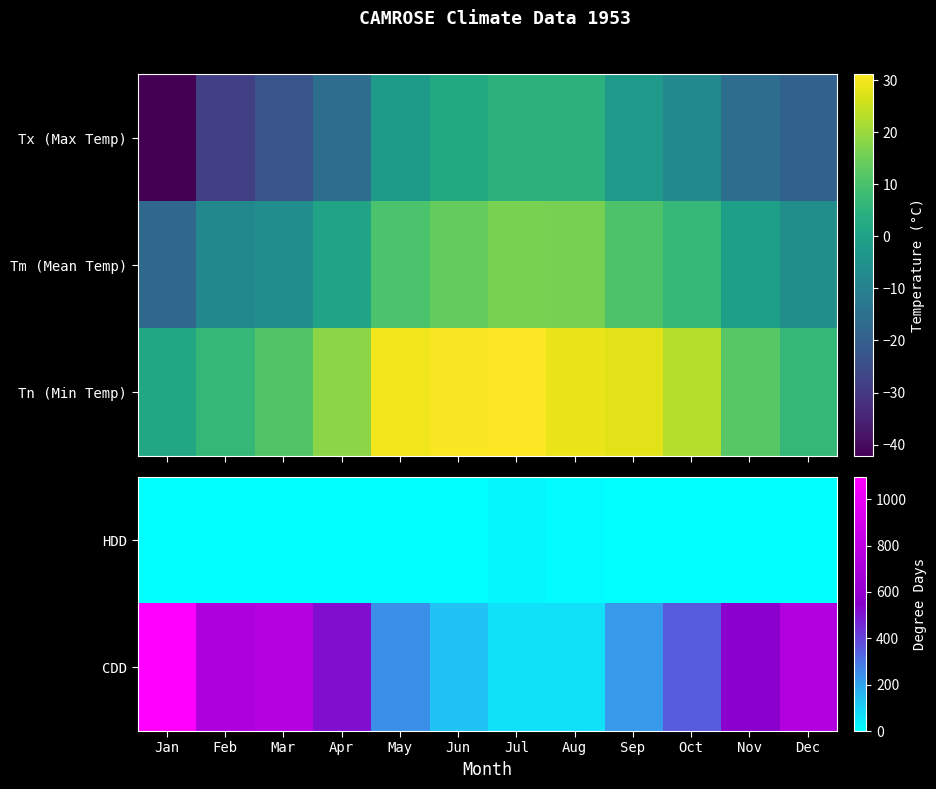

At how many categories does at least one series exceed 687?

4